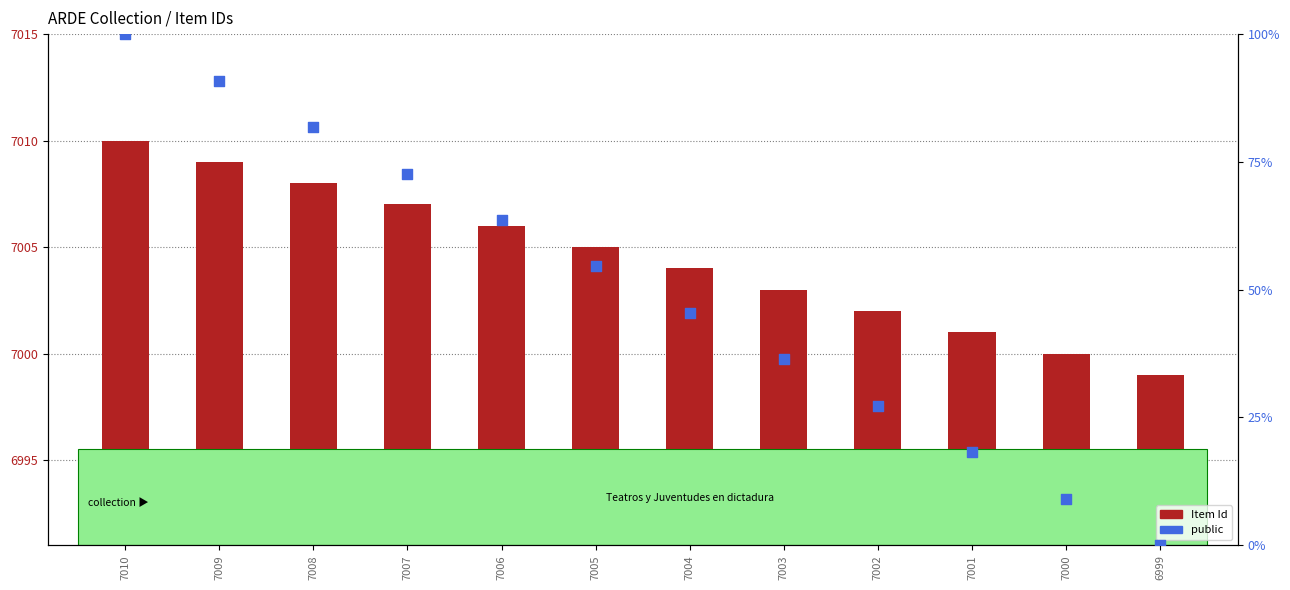

Which series contains the highest Y value?

public